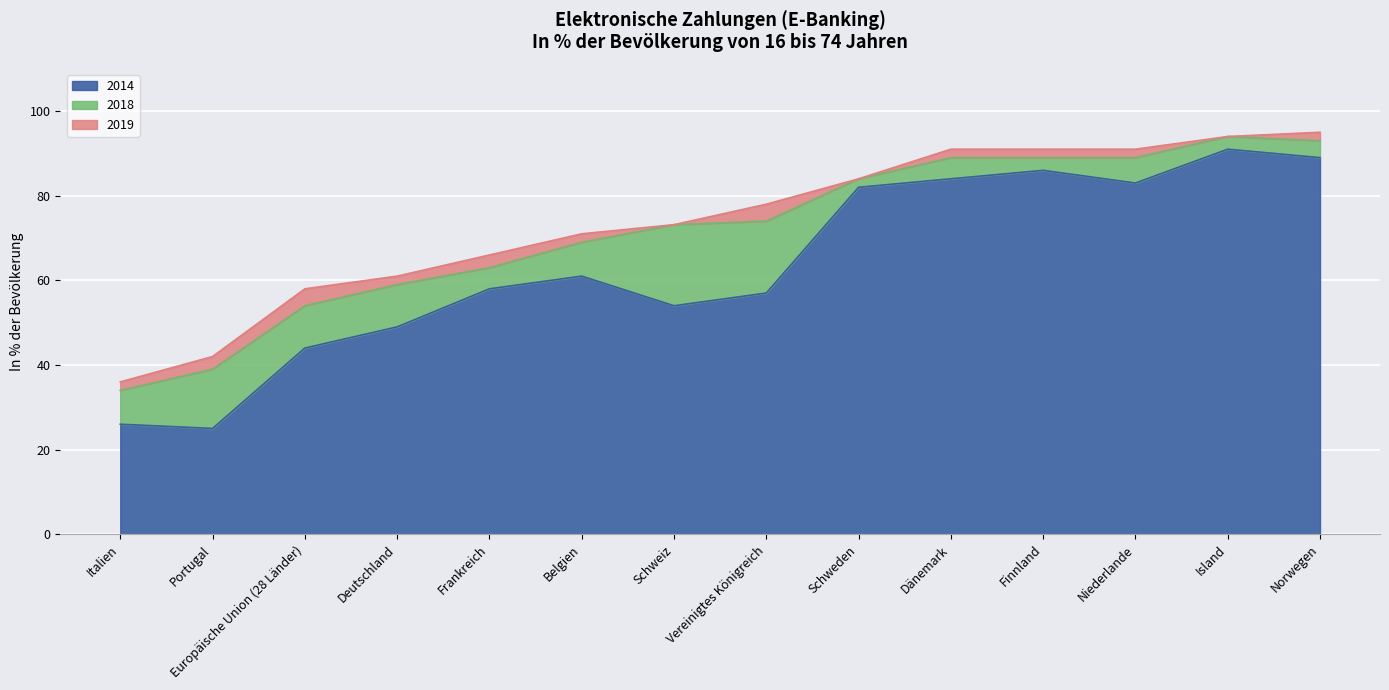

The 2018 series shows 49.9 at Italien. True or false?

False